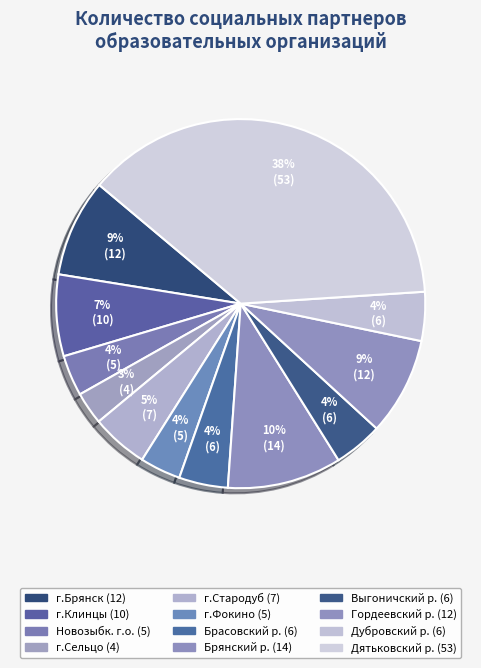

Which category has the smallest portion of the pie?

г.Сельцо